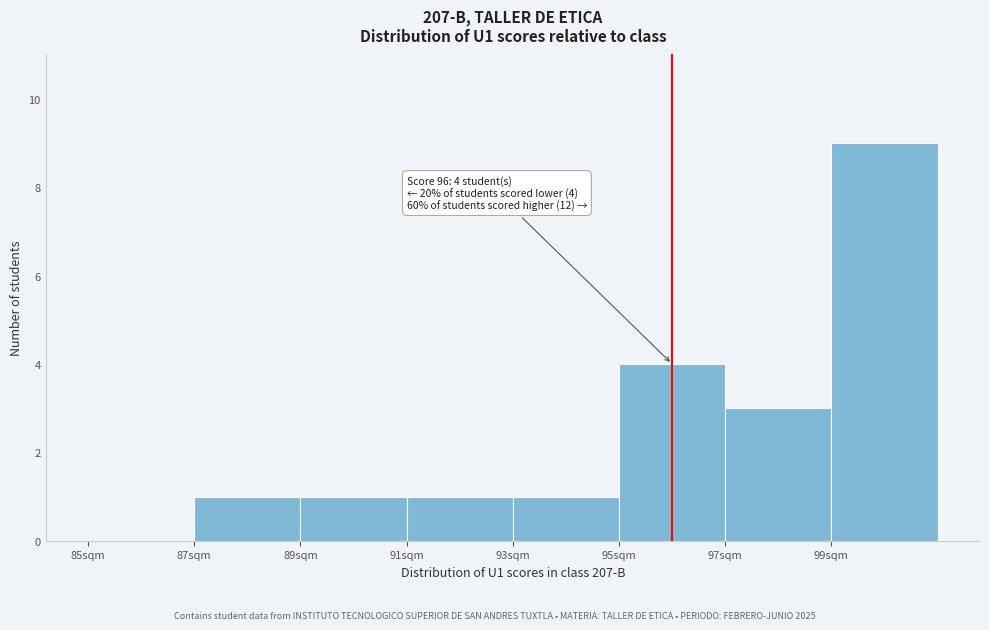

Which range on the x-axis has the tallest bar?

99 to 101